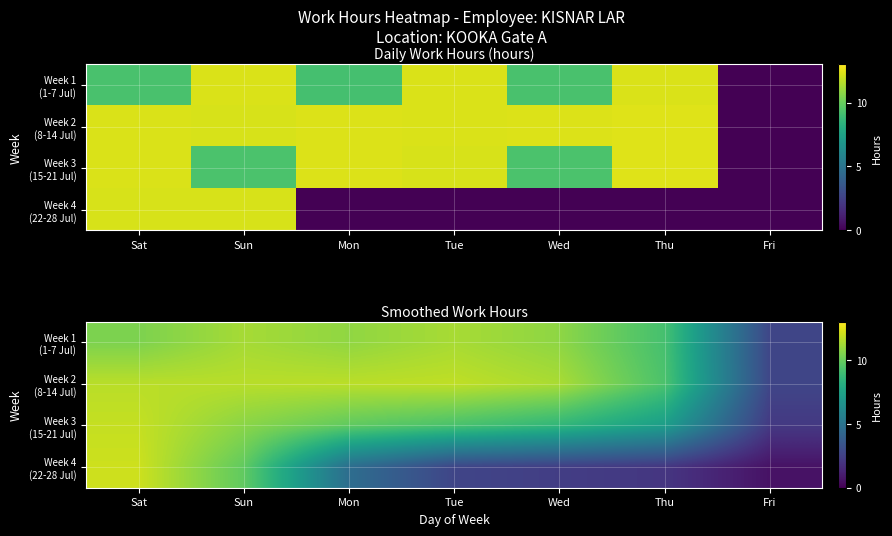

At which label does Week 1 (1-7 Jul) reach its peak?

Tue